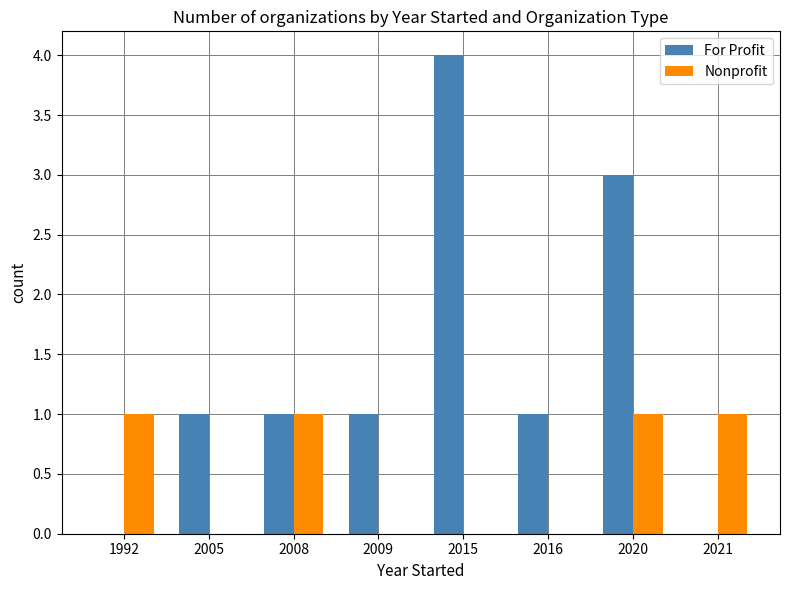

True or false: For Profit has a value of 2 at 2009.

False